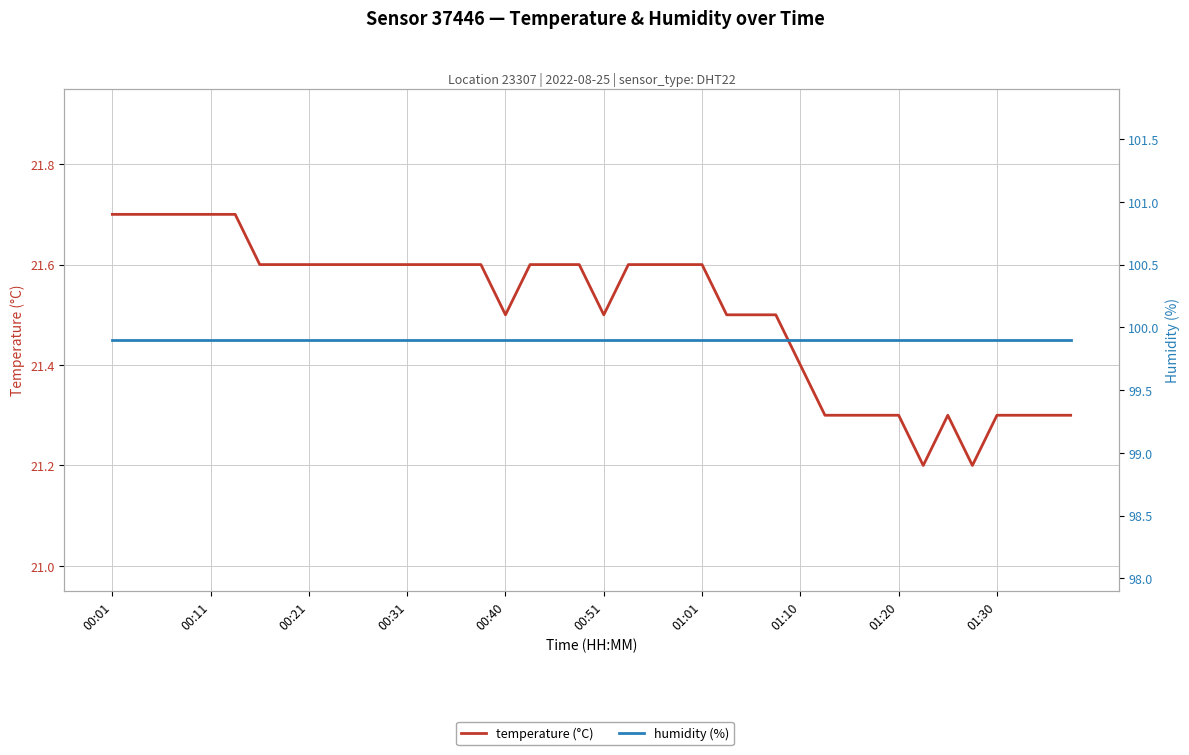

Is it true that temperature (°C) equals 21.2 at 35?

True